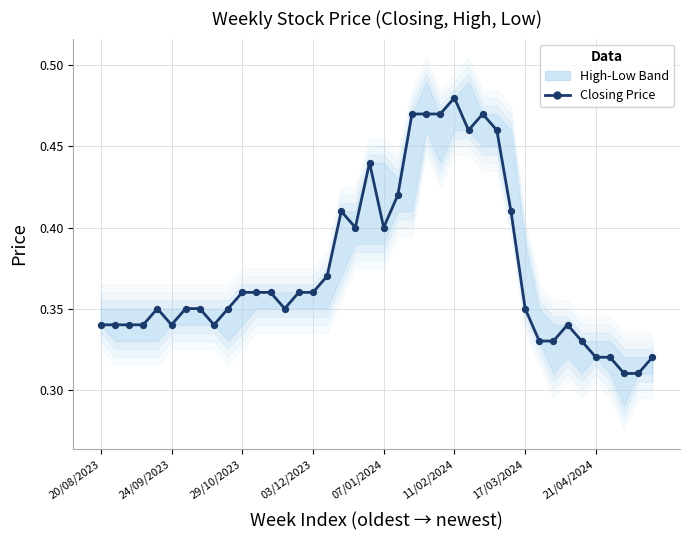

Which has a higher value, 29 or 15?

29